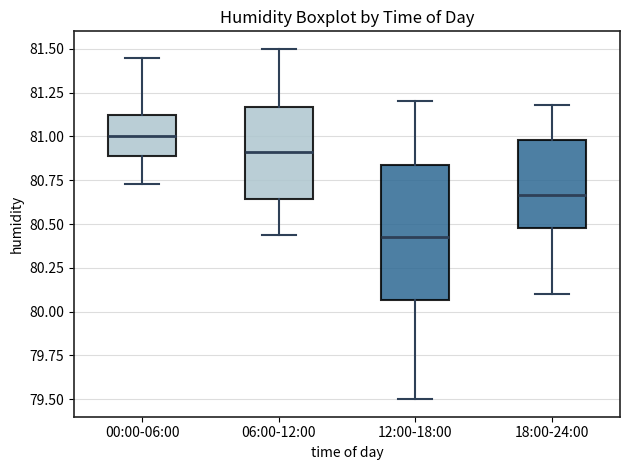

Which box's median line is the lowest?

12:00-18:00